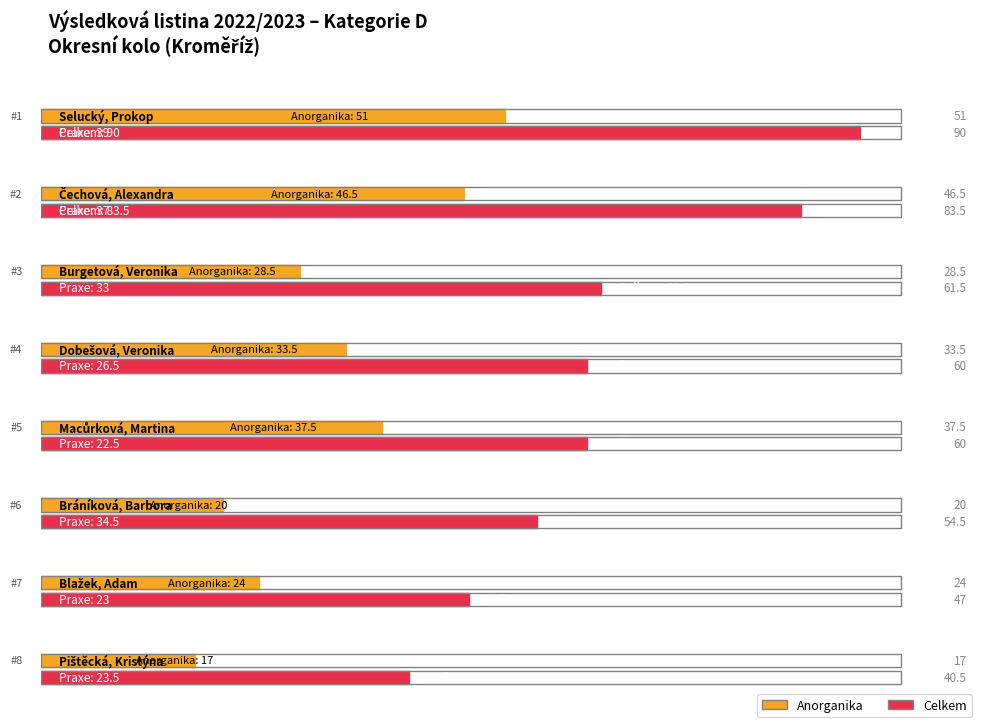

True or false: Celkem has a value of 106.1 at Macůrková, Martina.

False